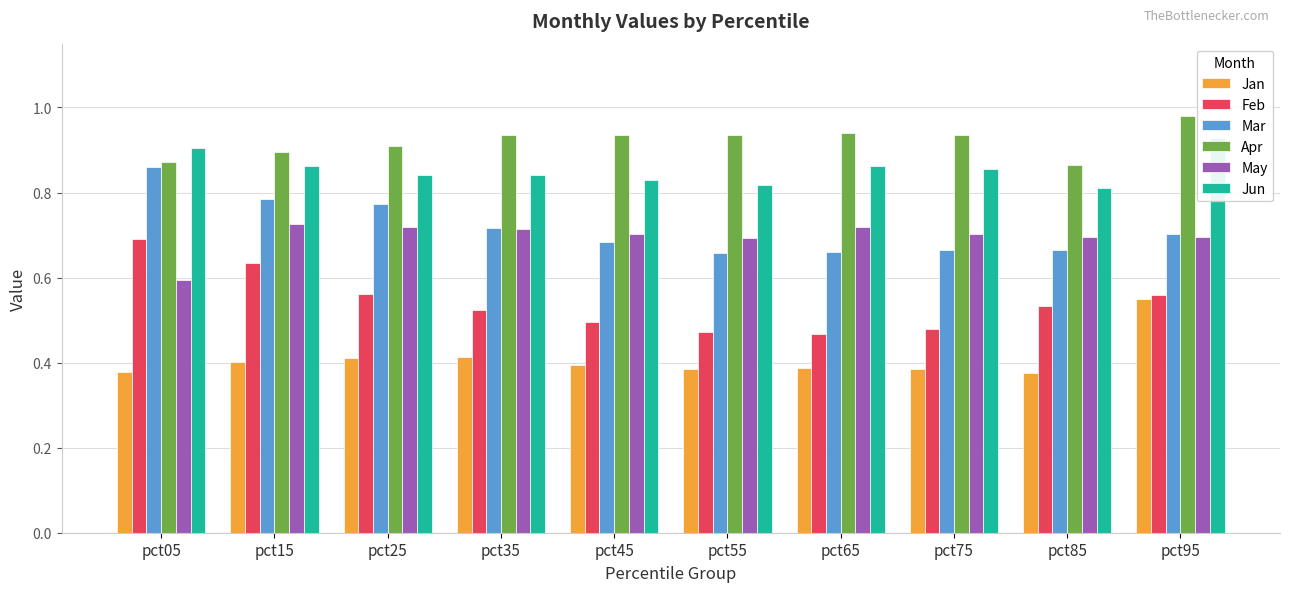

Reading left to right, what are all the values shown in this chart?

Jan: pct05=0.4	pct15=0.4	pct25=0.4	pct35=0.4	pct45=0.4	pct55=0.4	pct65=0.4	pct75=0.4	pct85=0.4	pct95=0.5
Feb: pct05=0.7	pct15=0.6	pct25=0.6	pct35=0.5	pct45=0.5	pct55=0.5	pct65=0.5	pct75=0.5	pct85=0.5	pct95=0.6
Mar: pct05=0.9	pct15=0.8	pct25=0.8	pct35=0.7	pct45=0.7	pct55=0.7	pct65=0.7	pct75=0.7	pct85=0.7	pct95=0.7
Apr: pct05=0.9	pct15=0.9	pct25=0.9	pct35=0.9	pct45=0.9	pct55=0.9	pct65=0.9	pct75=0.9	pct85=0.9	pct95=1.0
May: pct05=0.6	pct15=0.7	pct25=0.7	pct35=0.7	pct45=0.7	pct55=0.7	pct65=0.7	pct75=0.7	pct85=0.7	pct95=0.7
Jun: pct05=0.9	pct15=0.9	pct25=0.8	pct35=0.8	pct45=0.8	pct55=0.8	pct65=0.9	pct75=0.9	pct85=0.8	pct95=0.9